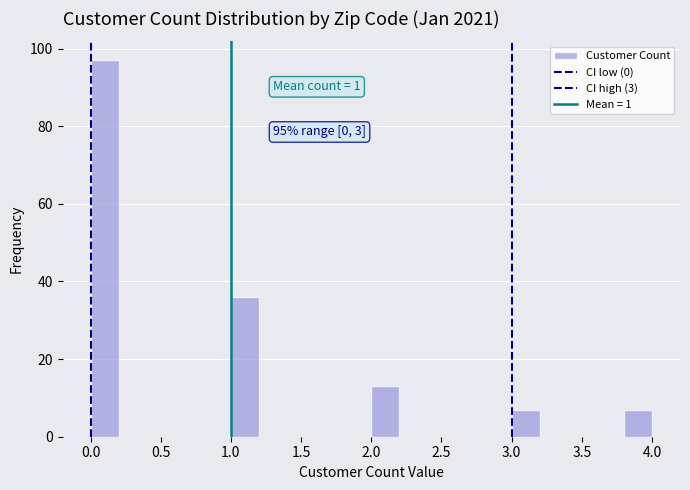

Which range on the x-axis has the tallest bar?

0.0 to 0.2